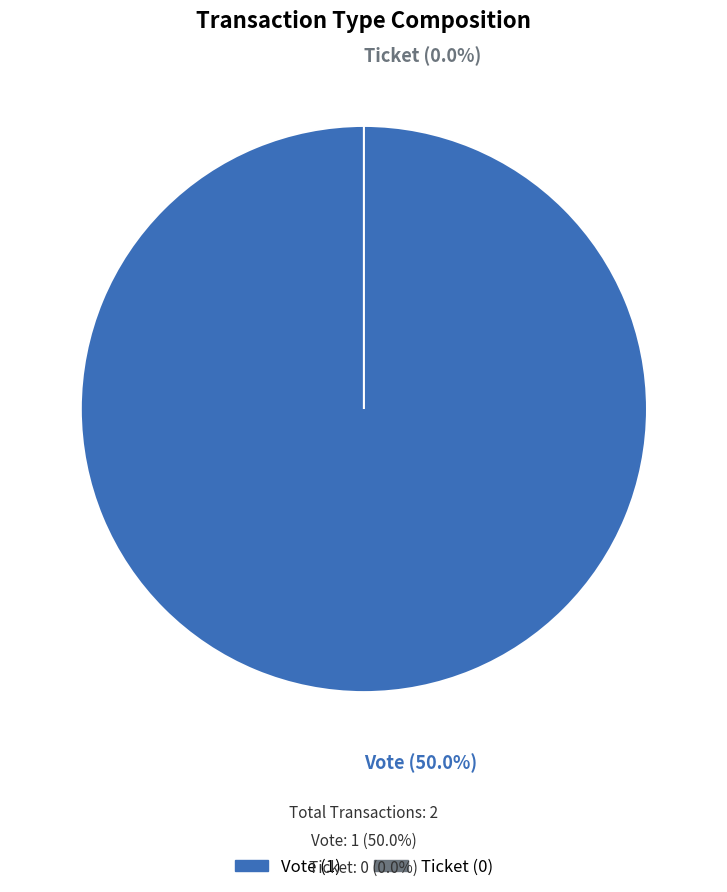

Count the number of slices in the pie.

2